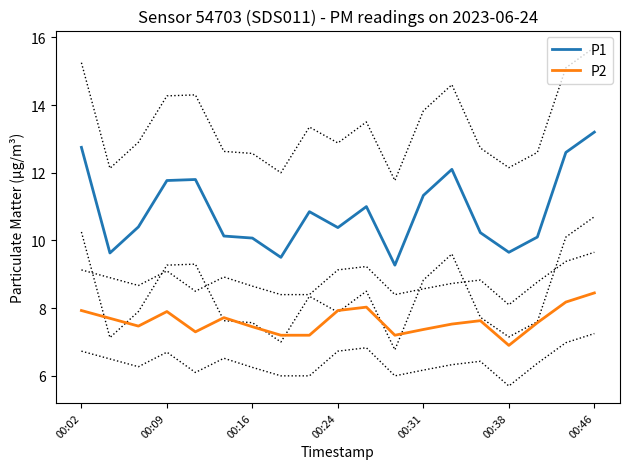

Which series has the largest range (max minus min)?

P1